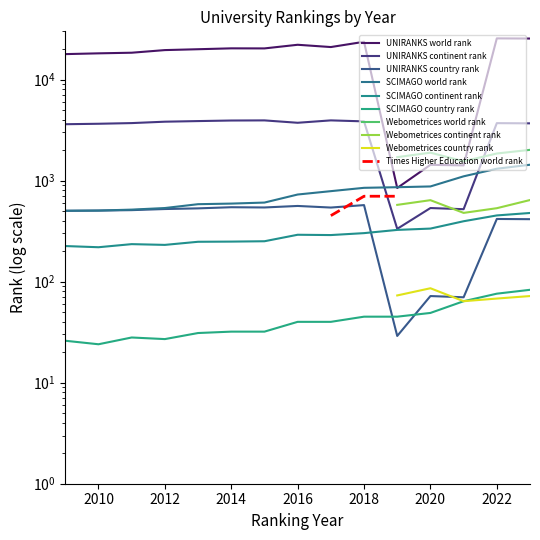

What is the difference between the maximum and second lowest values in the SCIMAGO_world series?

930